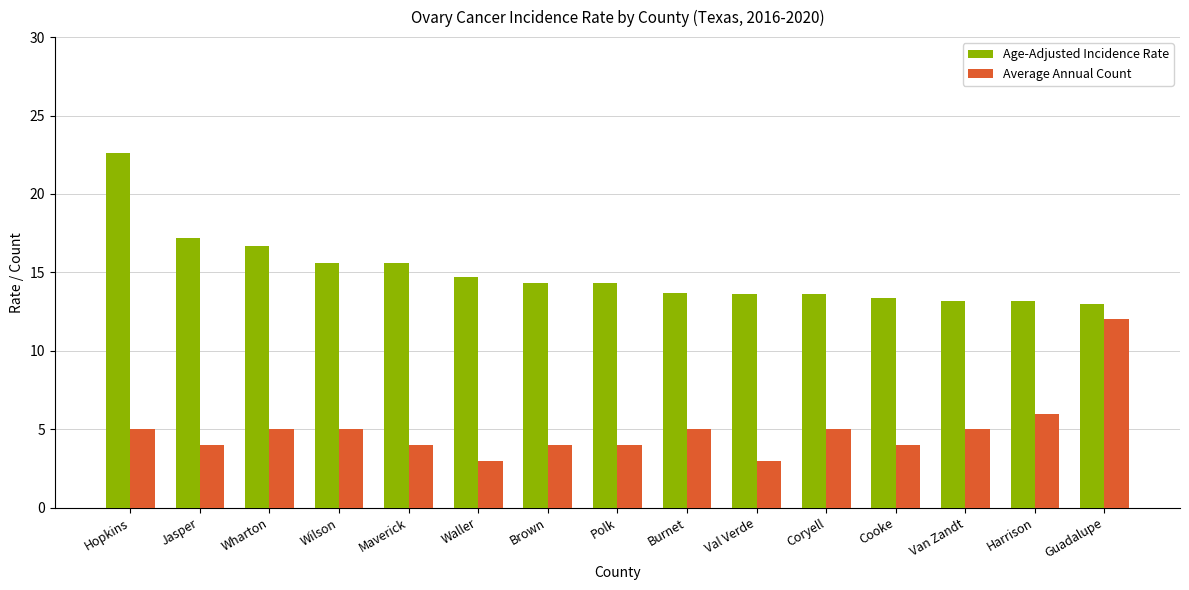

Is it true that Age-Adjusted Incidence Rate equals 13.0 at Guadalupe?

True